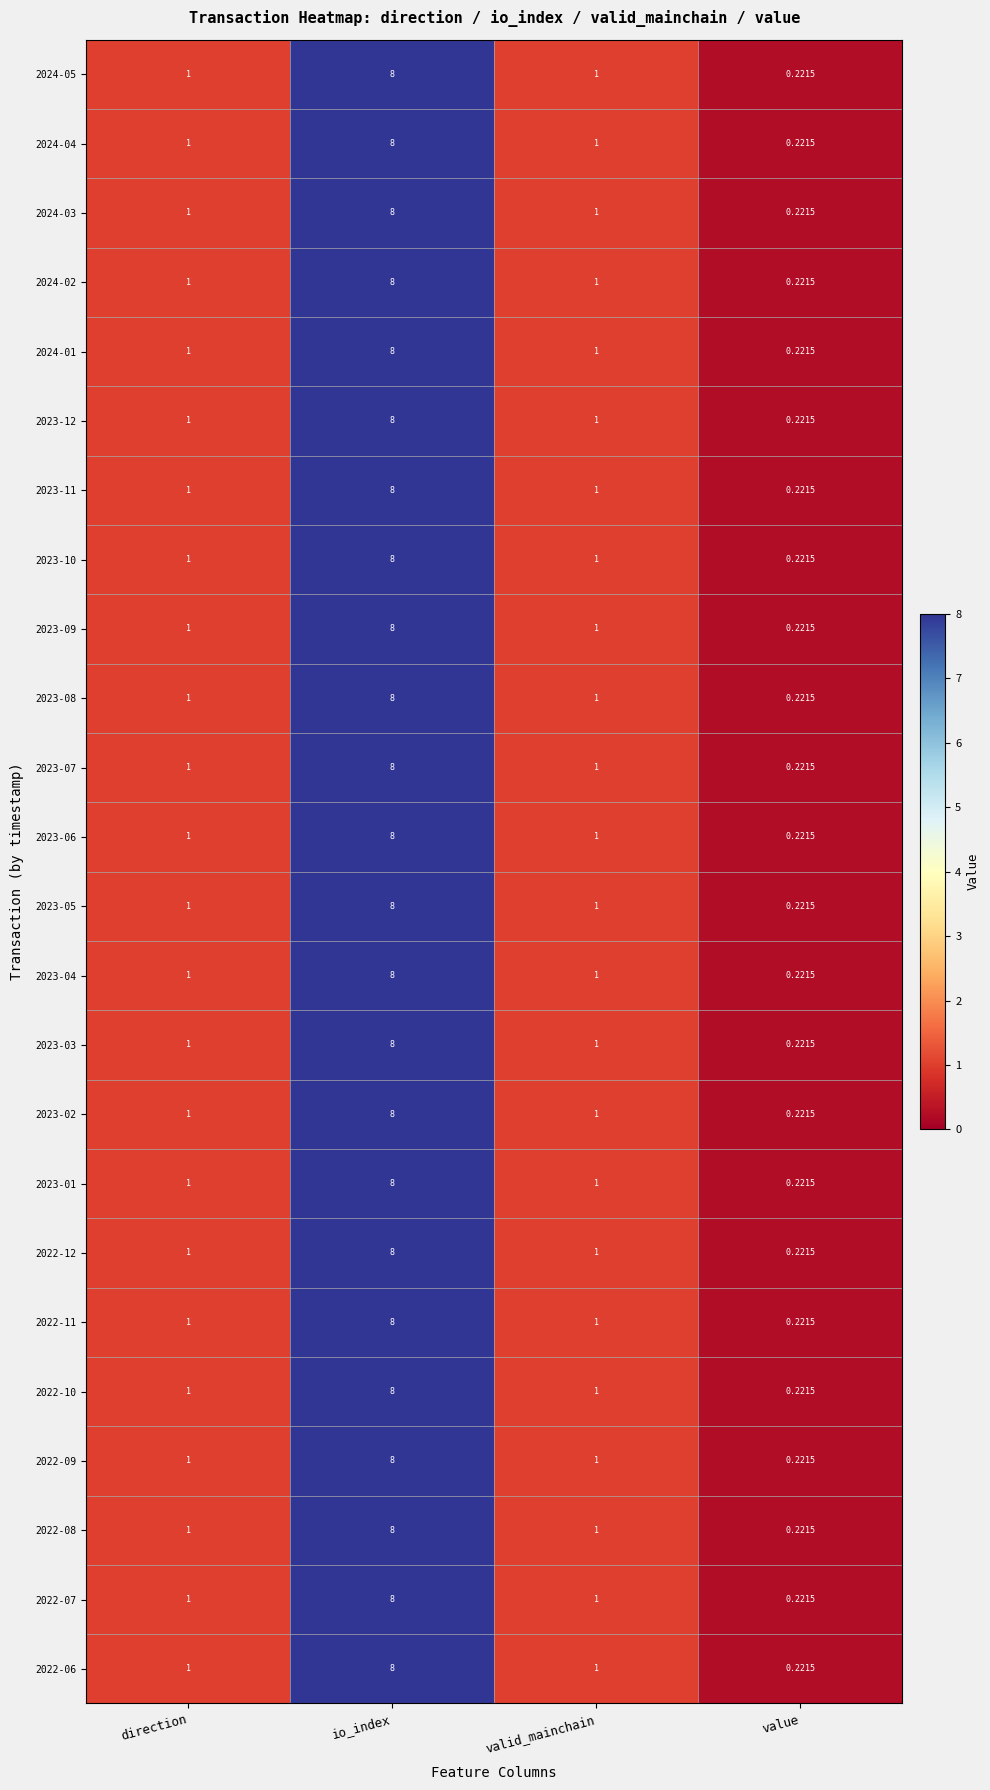

Is the value of 2023-05 at valid_mainchain greater than the value of 2022-12 at value?

Yes